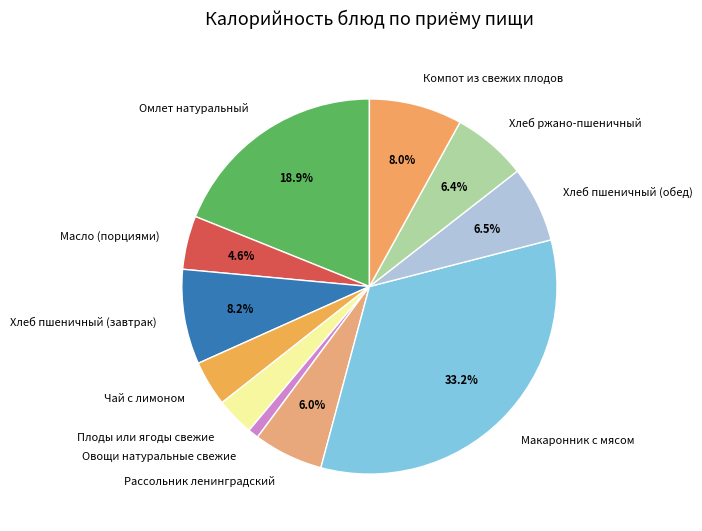

Which slice is the smallest?

Овощи натуральные свежие